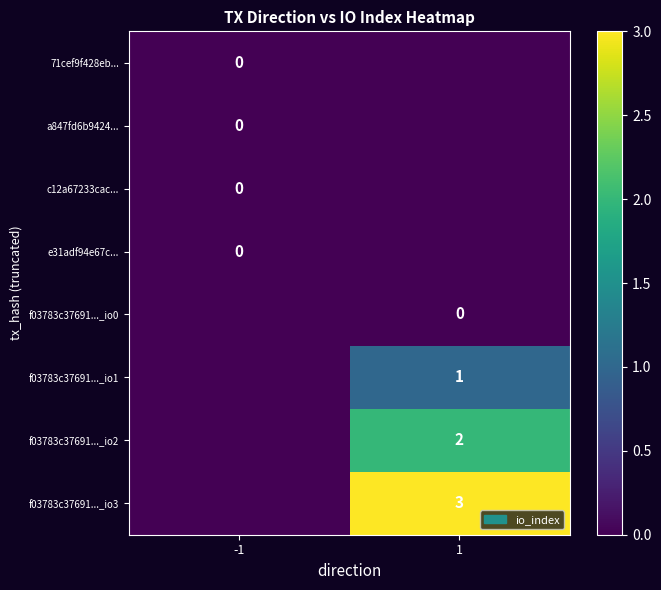

The value of f03783c37691..._io2 at 1 is 2. True or false?

True